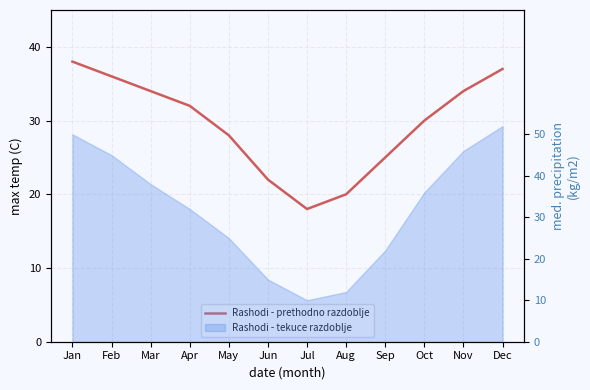

Between Apr and Aug, which is larger?

Apr